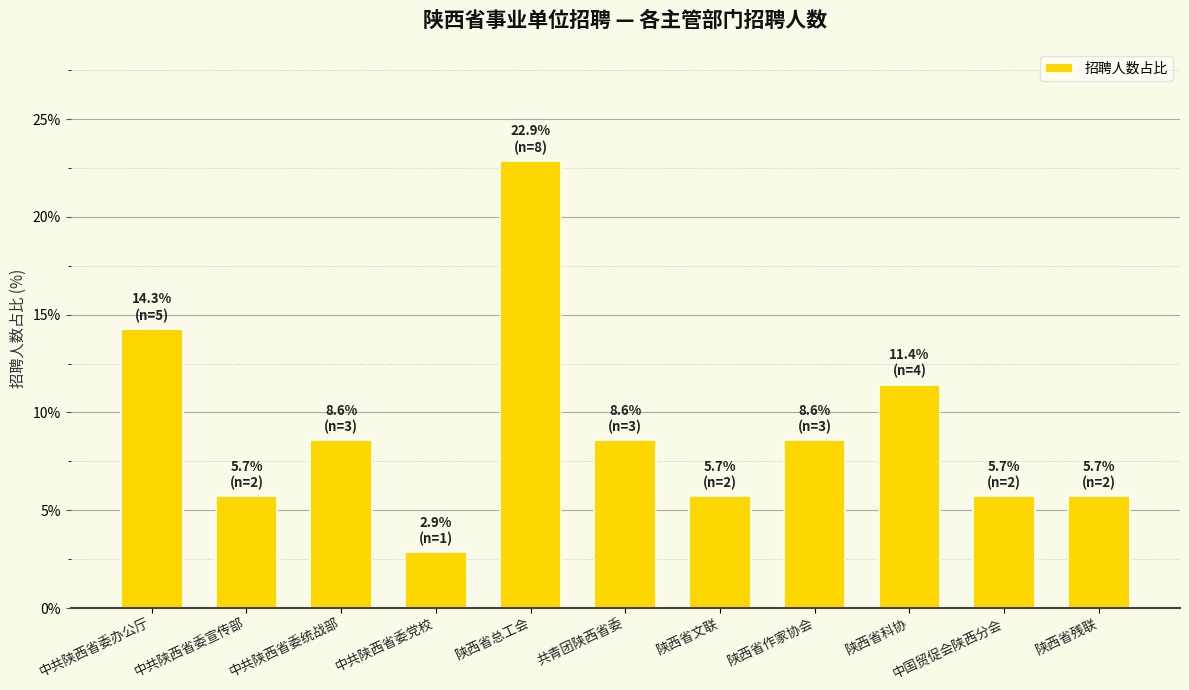

What is the sum of the values at 陕西省残联 and 中共陕西省委统战部?

14.3